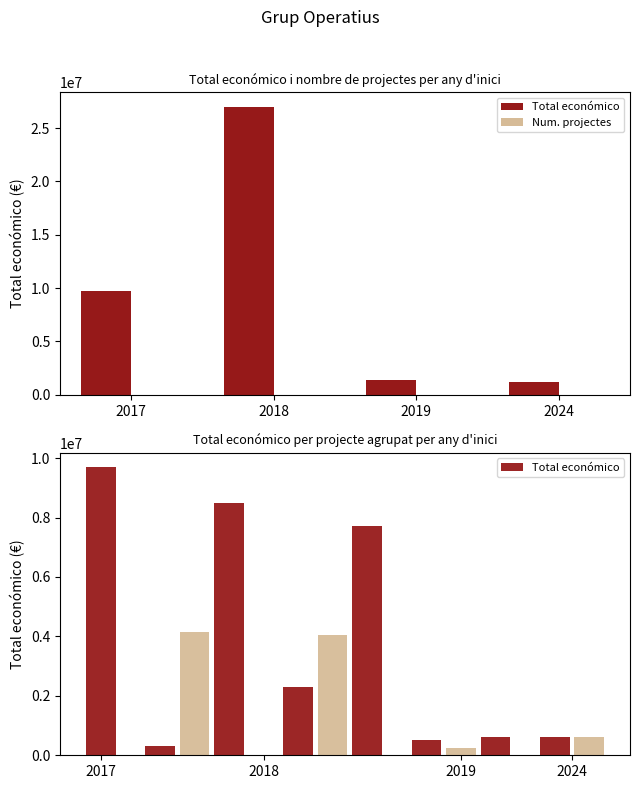

What is the difference between the maximum and second lowest values in the Num. projectes series?

5